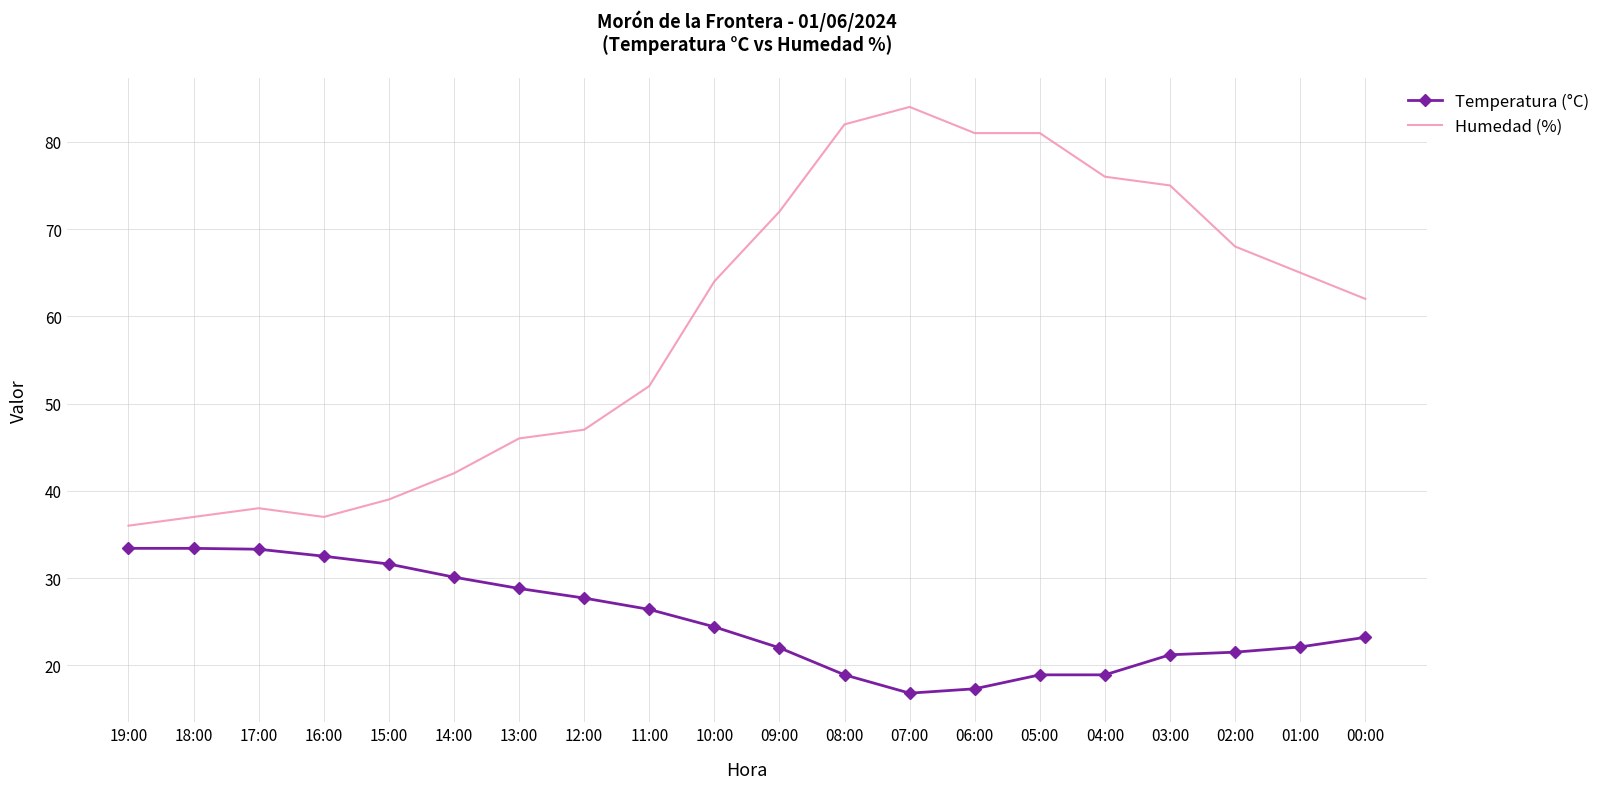

Rank the series by their maximum value, from lowest to highest.

Temperatura (°C), Humedad (%)